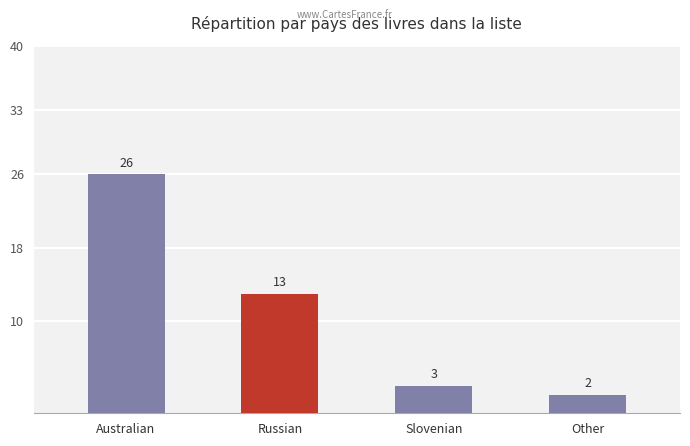

The value at Australian is 26. True or false?

True